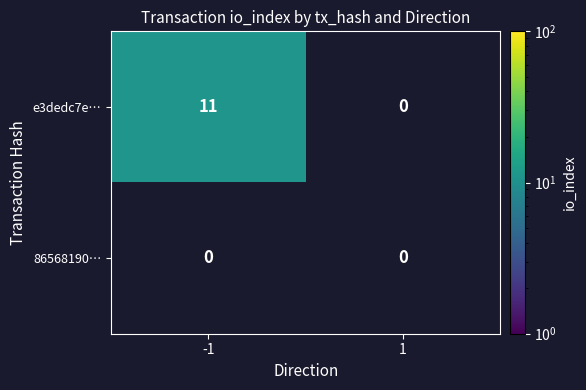

Reading left to right, what are all the values shown in this chart?

e3dedc7e…: -1=11	1=0
86568190…: -1=0	1=0